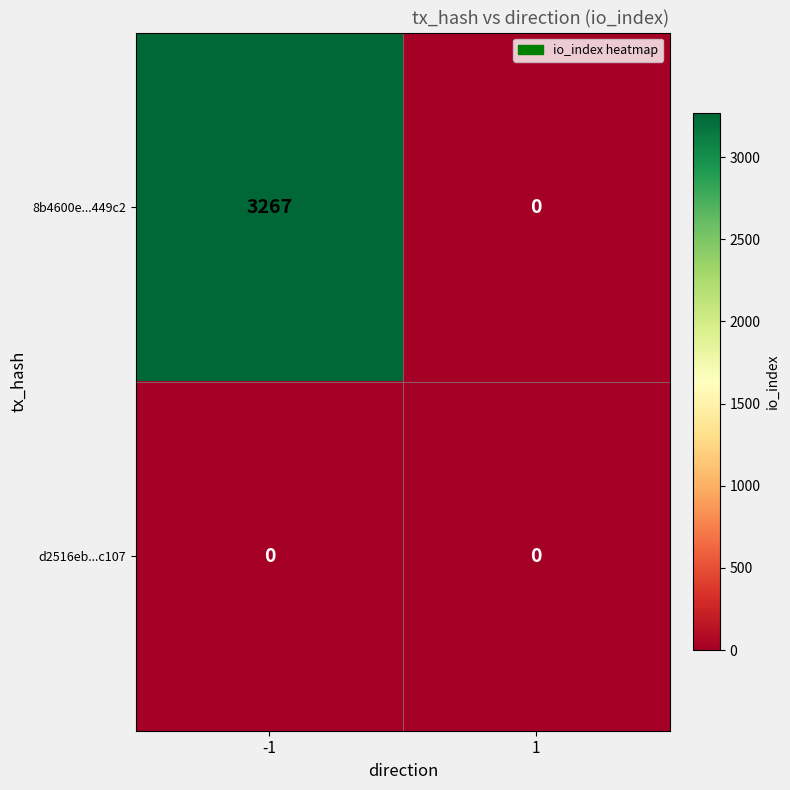

What is the maximum value shown in the chart?

3267